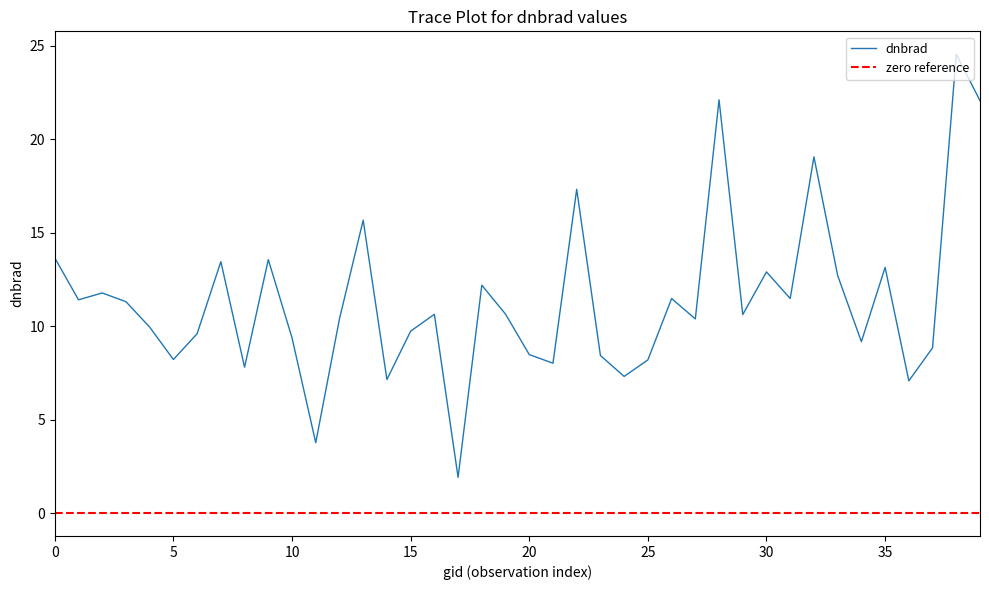

How many values exceed 10?

23